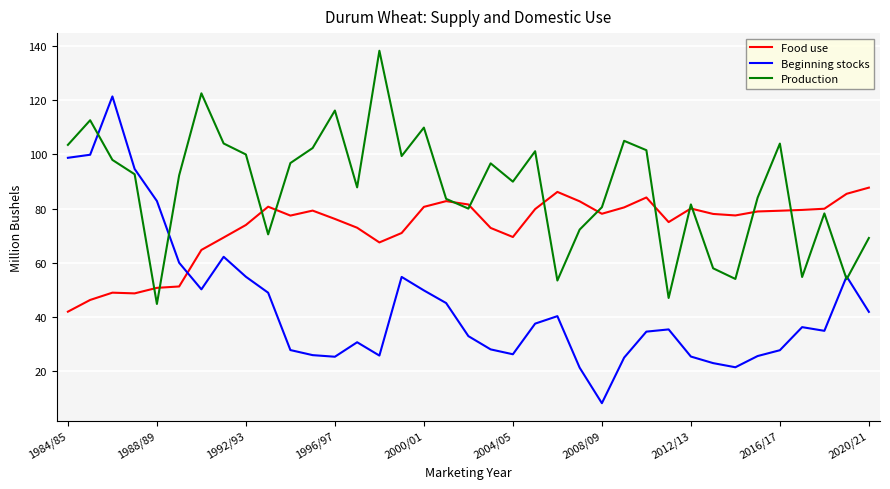

What is the minimum value for Beginning stocks?

8.3